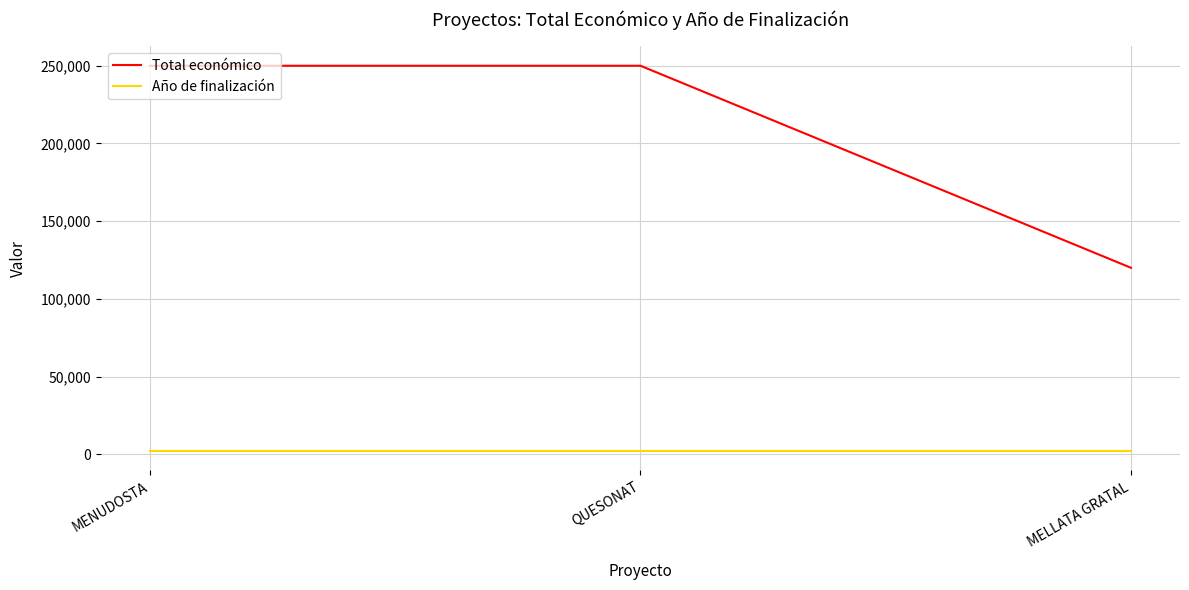

Is this an area chart (filled region under the line)?

No